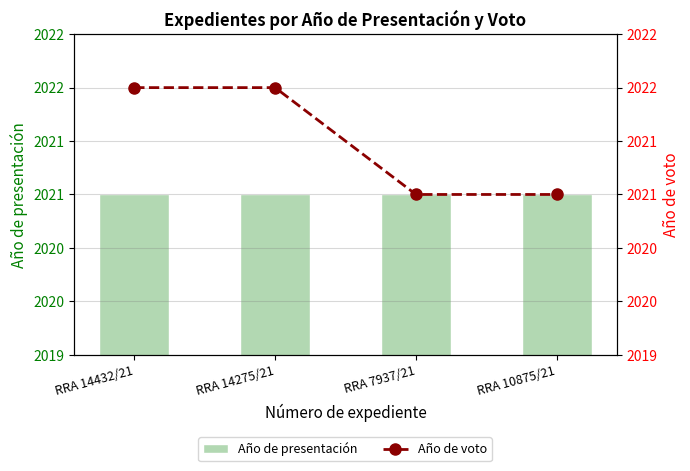

Which has a higher value, RRA 14432/21 or RRA 14275/21?

RRA 14432/21